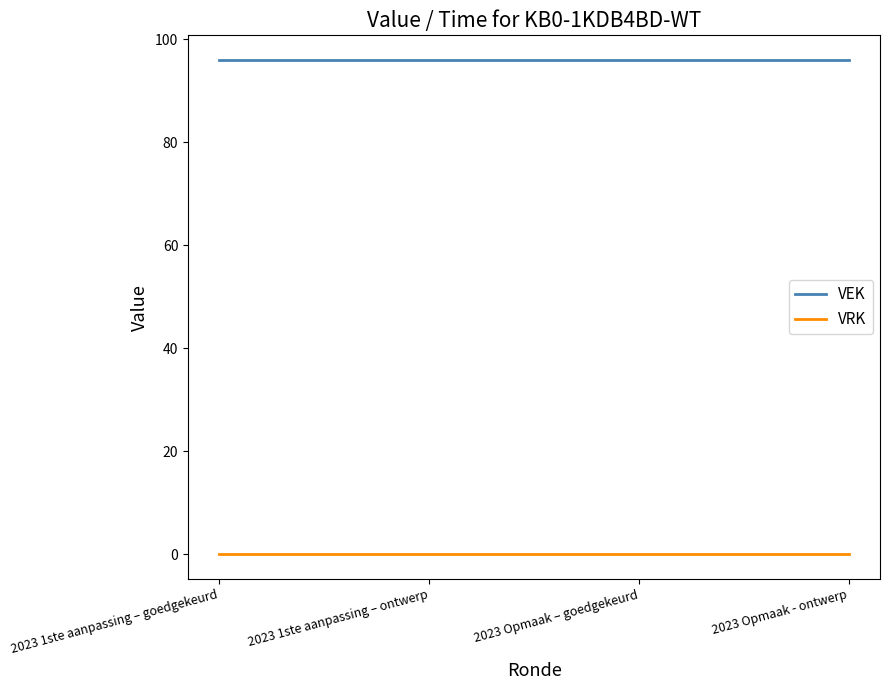

What is the spread (max minus min) of values at 2023 Opmaak - ontwerp?

96